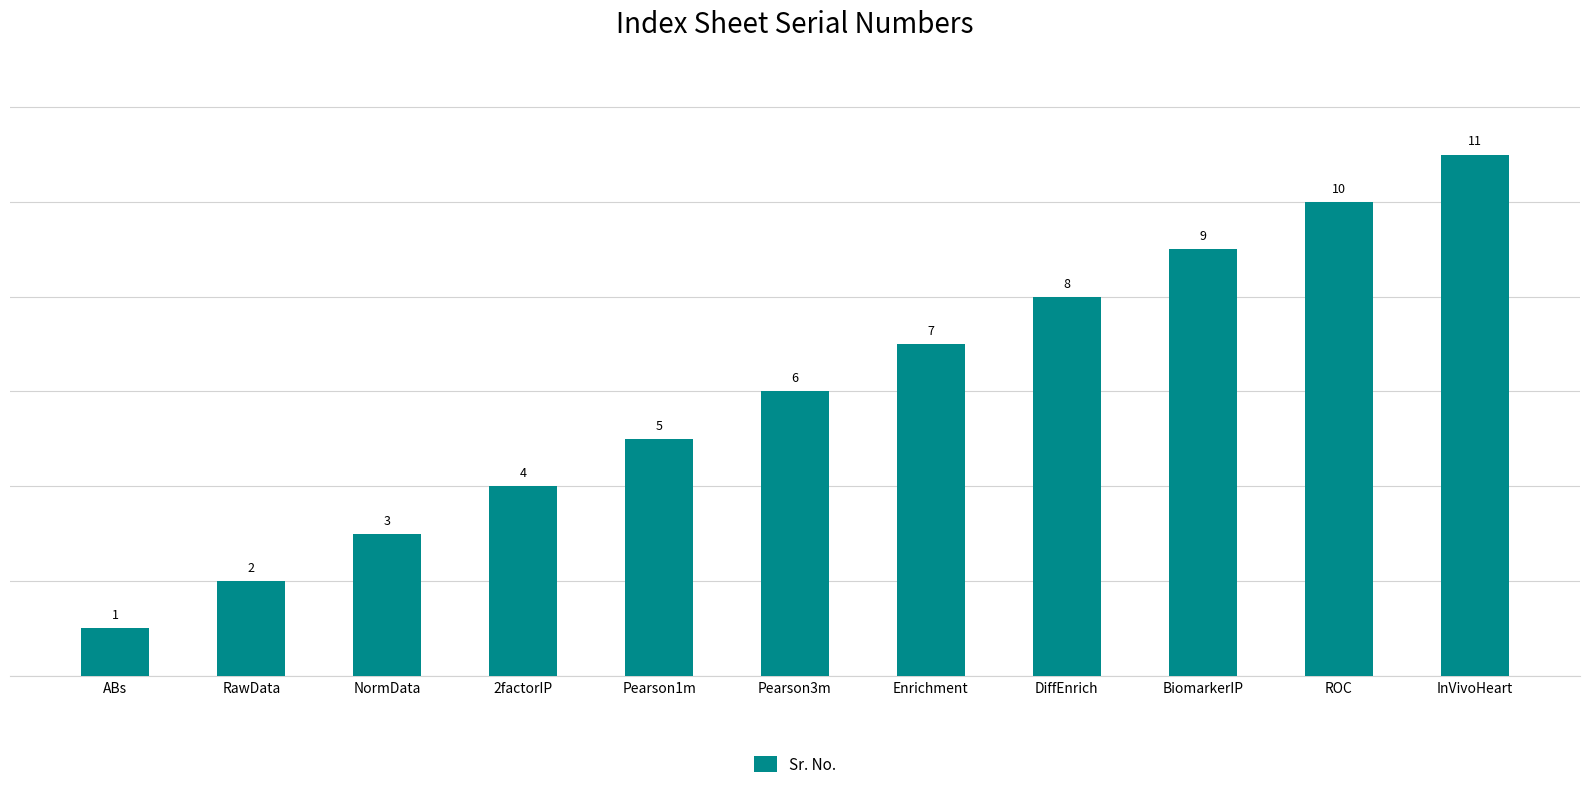

Approximately how many times larger is the value at 2factorIP compared to ROC?

0.4